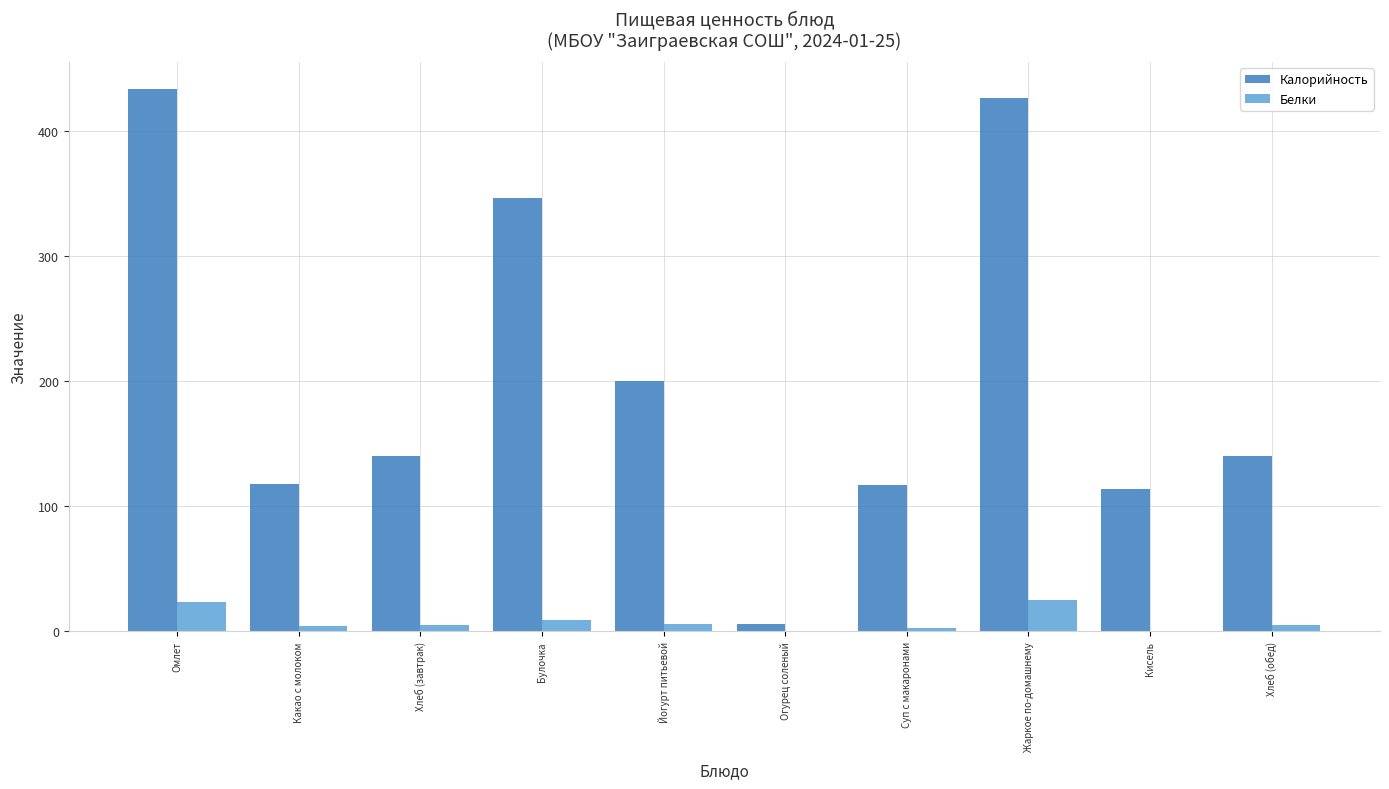

What is the highest value of the Белки series?

24.8